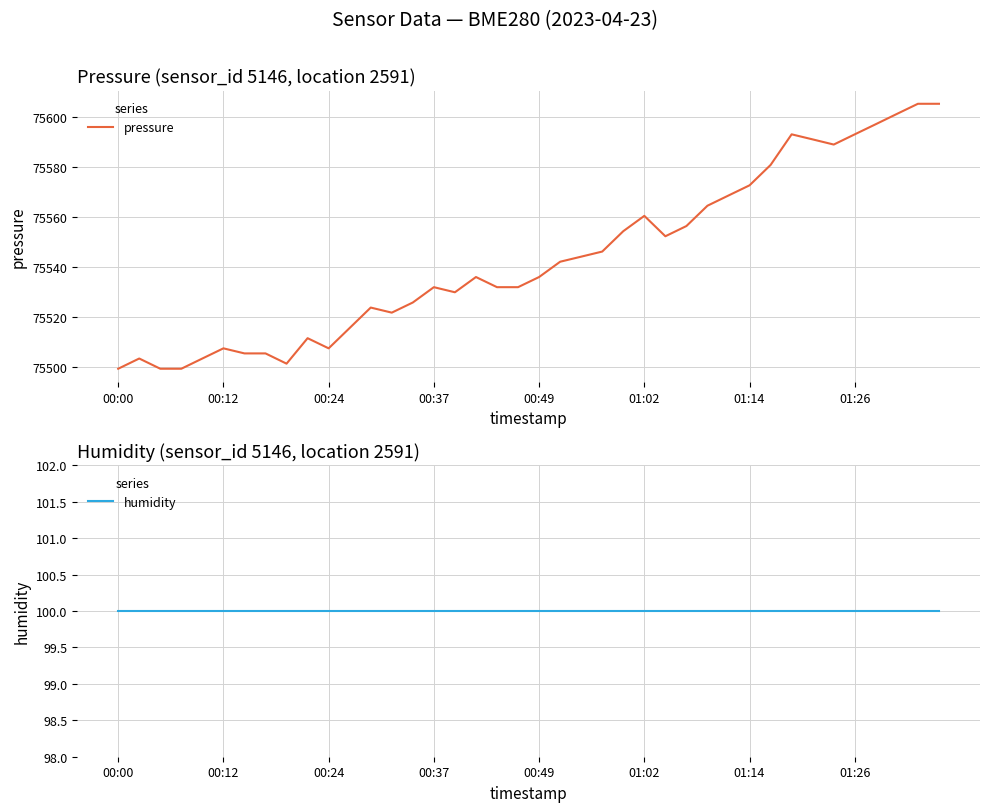

True or false: humidity has more than 0 interior local peaks.

False